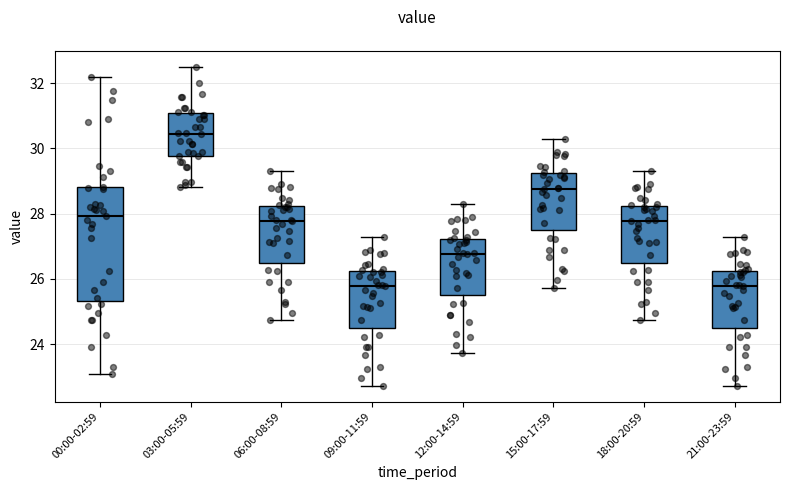

Which box has the highest median line?

03:00-05:59